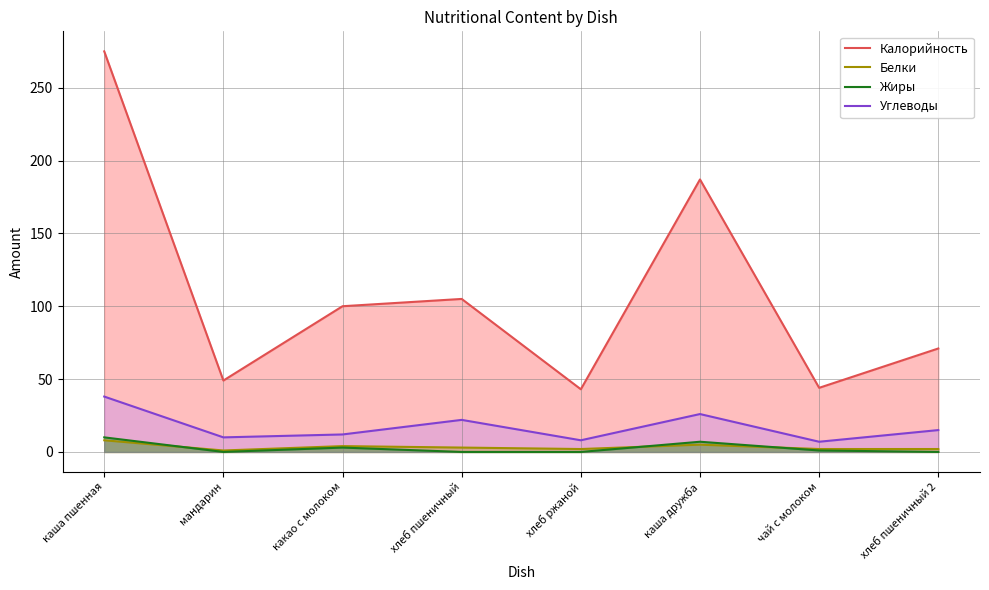

Which category has the highest value across all series?

каша пшенная